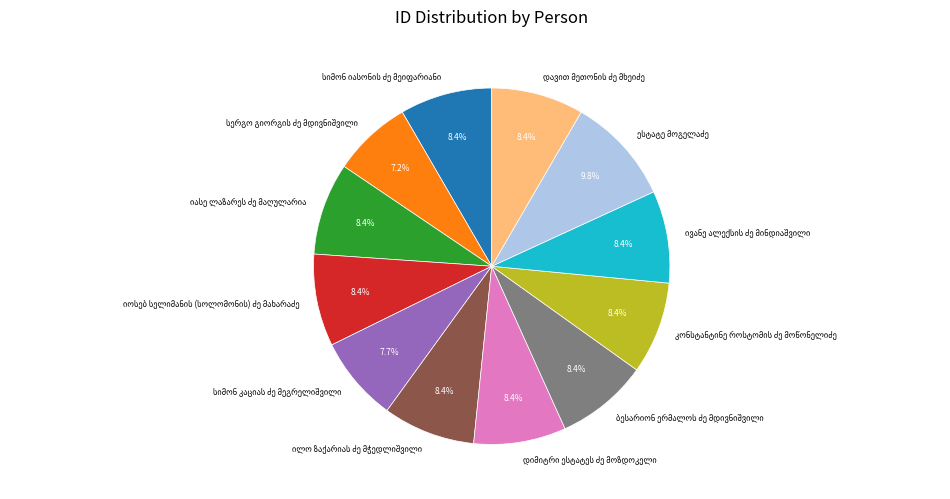

Is there any slice that represents more than half of the pie?

No